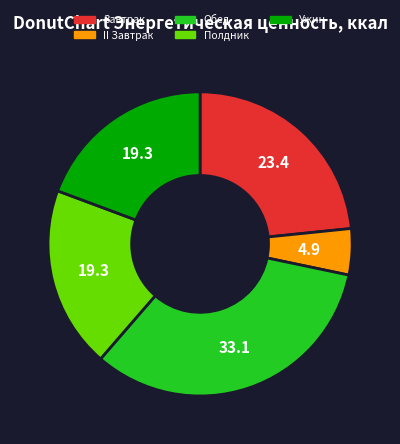

What is the largest slice in the pie chart?

Обед